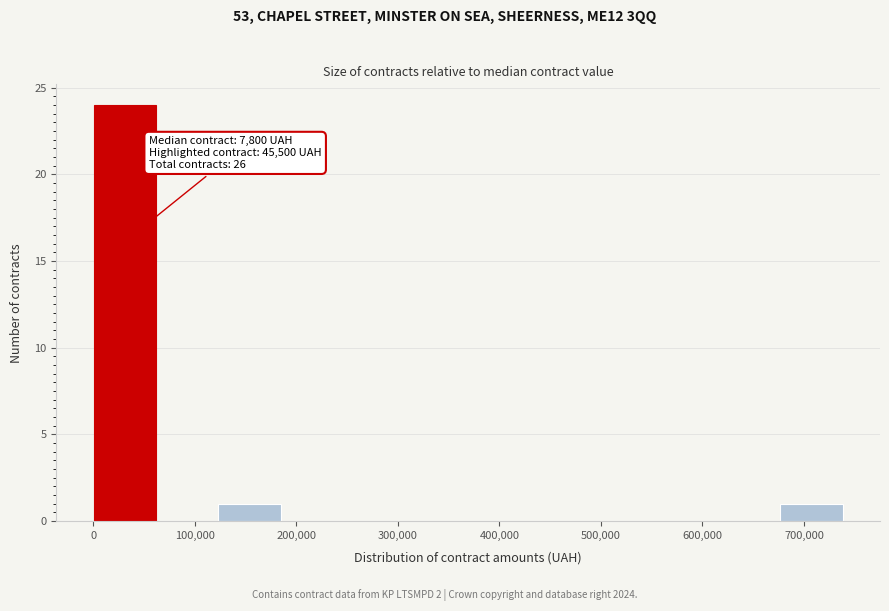

Which range on the x-axis has the tallest bar?

0 to 60000